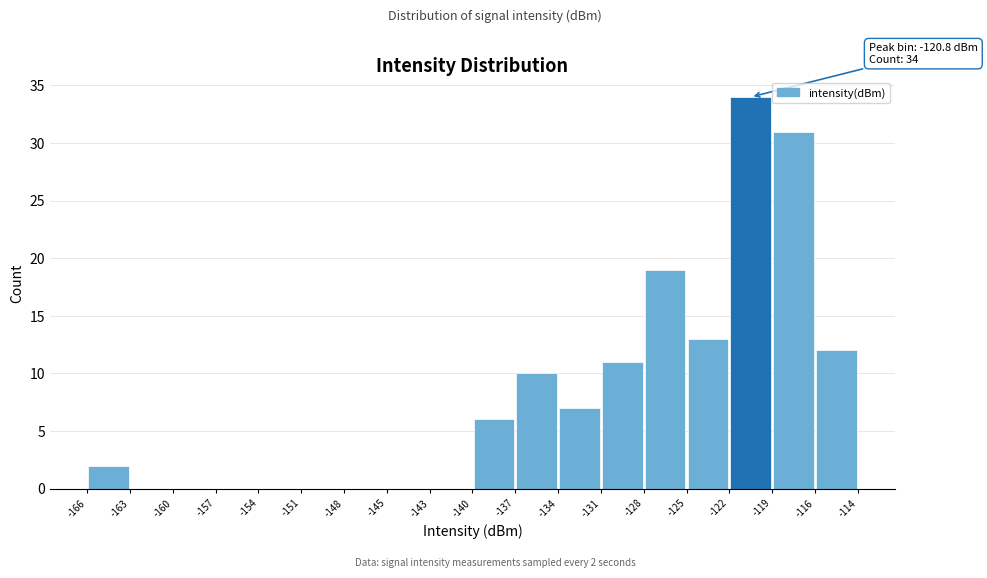

Which range on the x-axis has the tallest bar?

-122 to -119